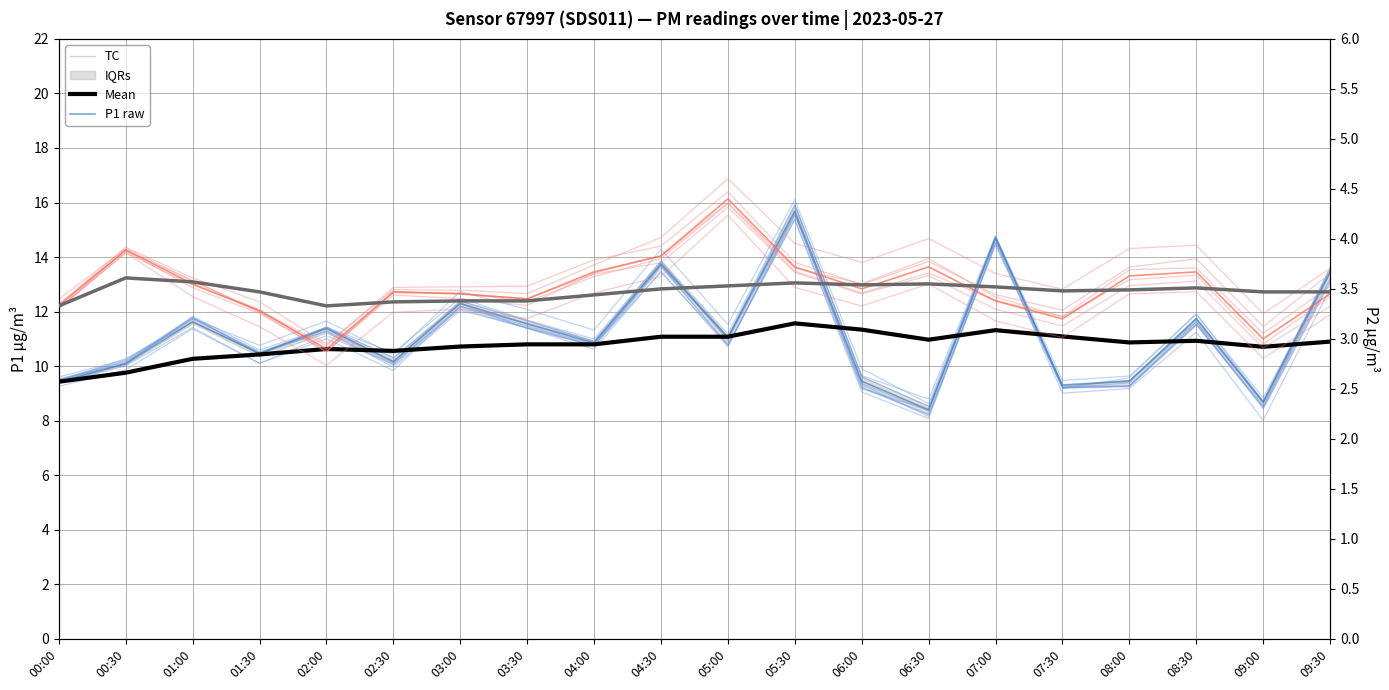

Does the chart display data point markers on the line(s)?

No